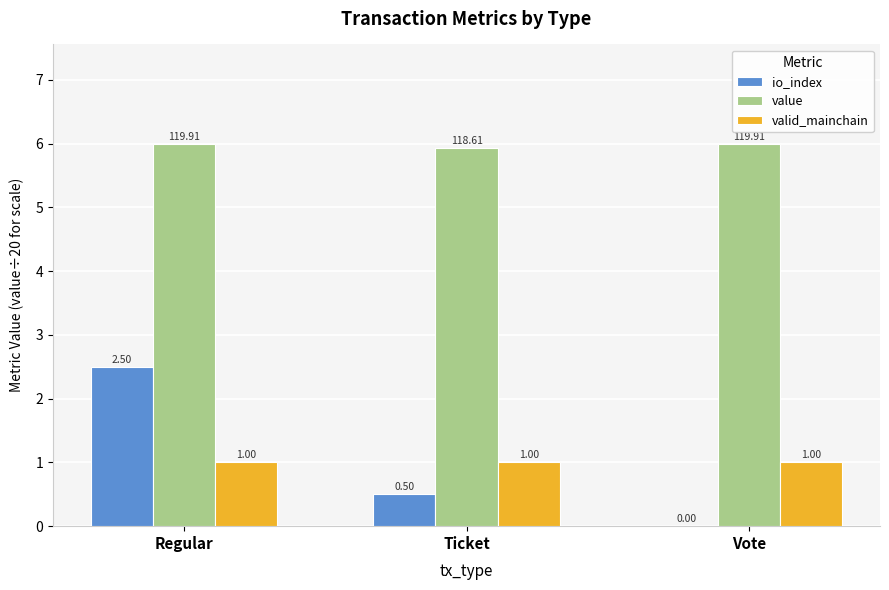

How many categories are shown in the chart?

3